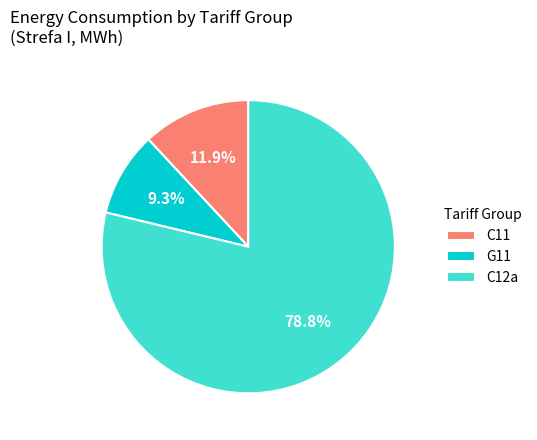

Rank the categories by value from highest to lowest.

C12a, C11, G11